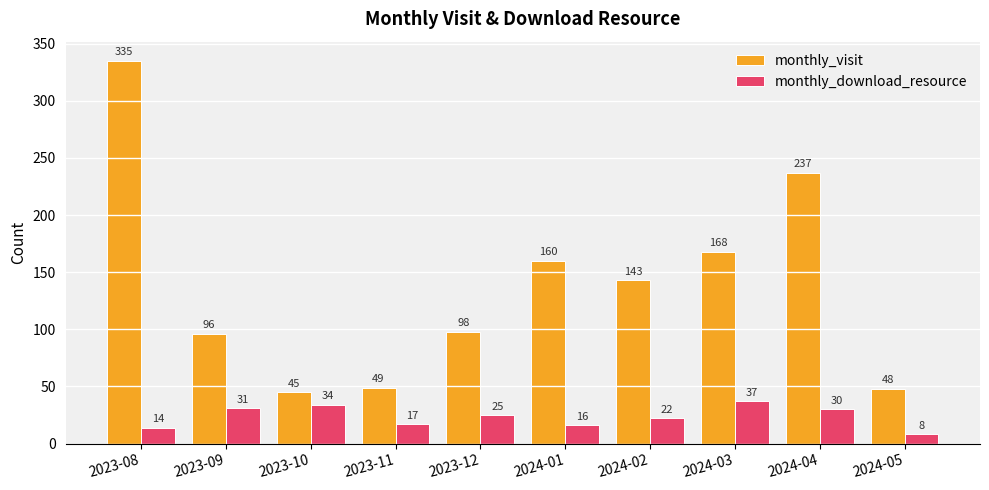

The value of monthly_download_resource at 2023-10 is 53. True or false?

False